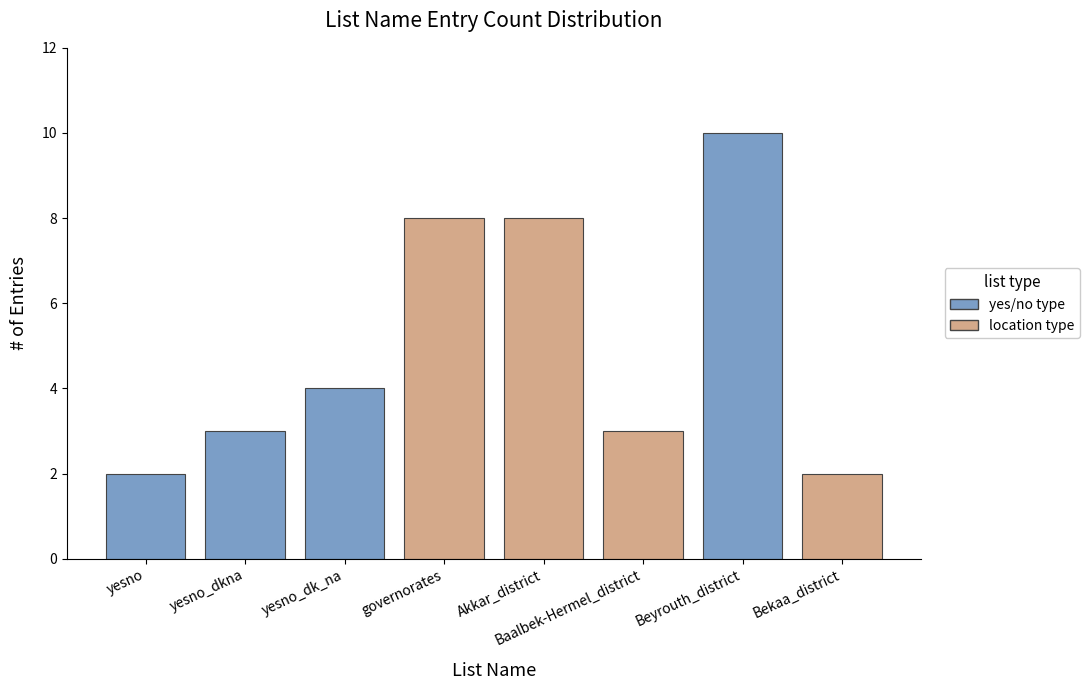

What is the average value?

5